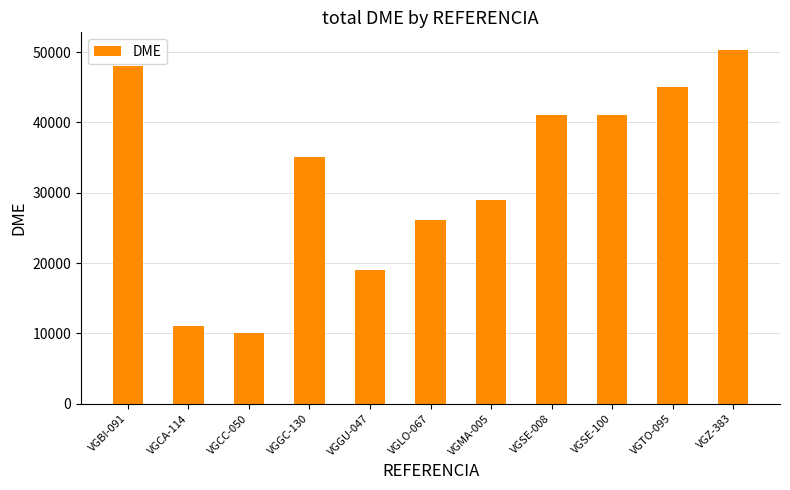

Which has a higher value, VGGC-130 or VGSE-100?

VGSE-100